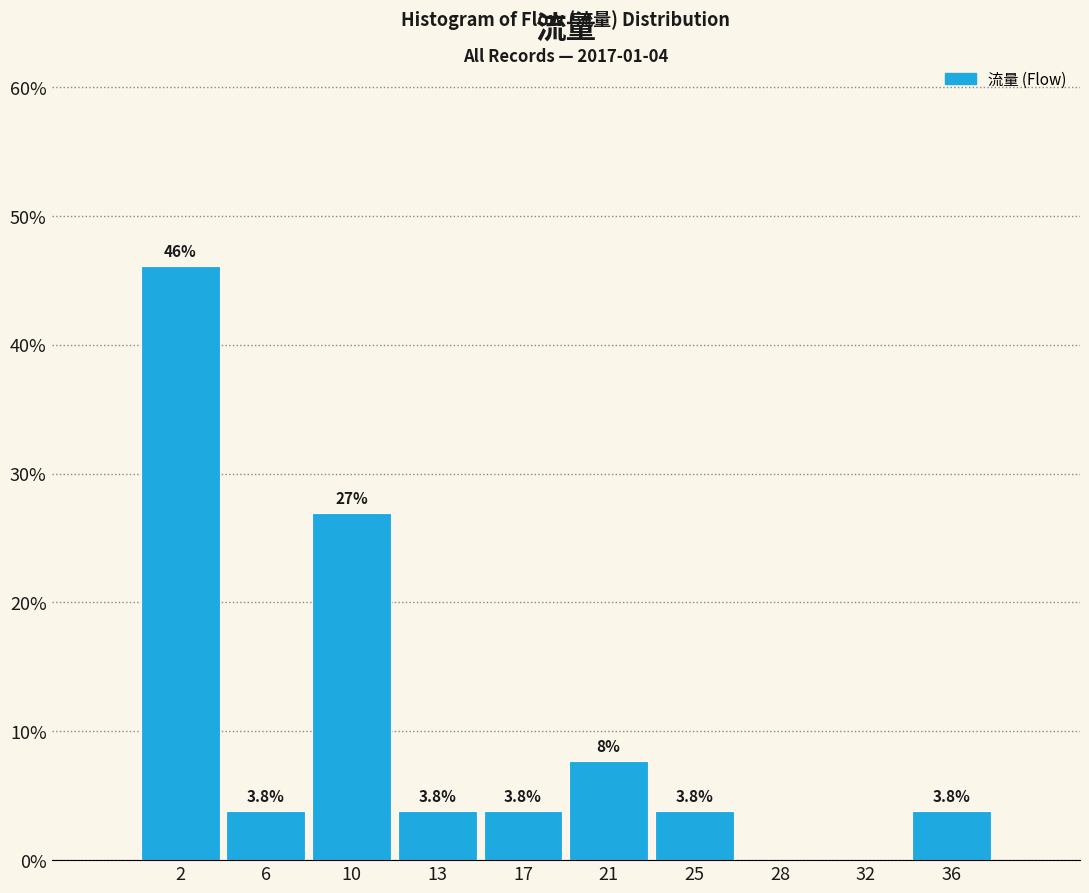

Reading left to right, extract all data points from this chart.

2=46.2	6=3.8	10=26.9	13=3.8	17=3.8	21=7.7	25=3.8	28=0.0	32=0.0	36=3.8